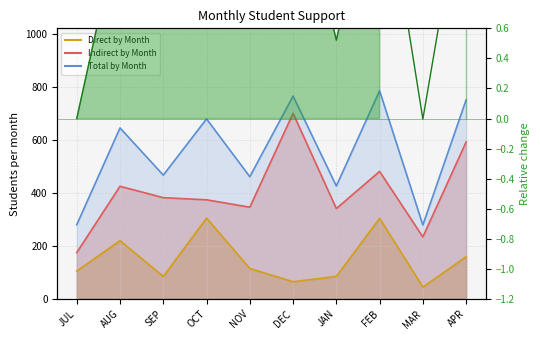

List the series in order of their peak value, lowest first.

Direct by Month, Indirect by Month, Total by Month